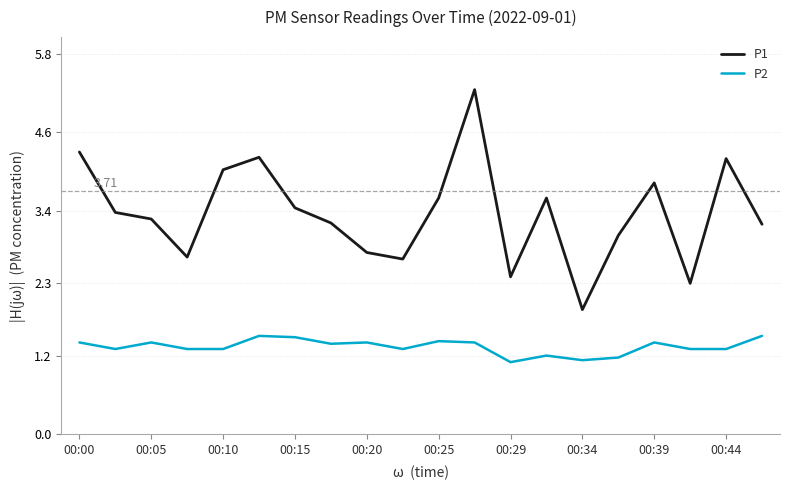

Rank the series by their maximum value, from lowest to highest.

P2, P1